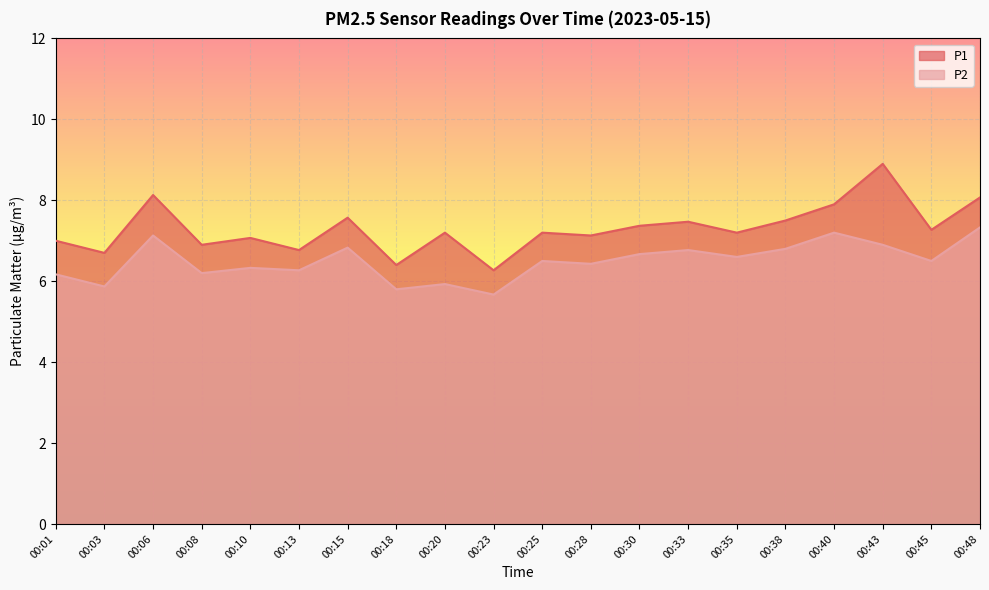

Reading right to left, what are all the values shown in this chart?

P1: 8.1	7.3	8.9	7.9	7.5	7.2	7.5	7.4	7.1	7.2	6.3	7.2	6.4	7.6	6.8	7.1	6.9	8.1	6.7	7.0
P2: 7.3	6.5	6.9	7.2	6.8	6.6	6.8	6.7	6.4	6.5	5.7	5.9	5.8	6.8	6.3	6.3	6.2	7.1	5.9	6.2